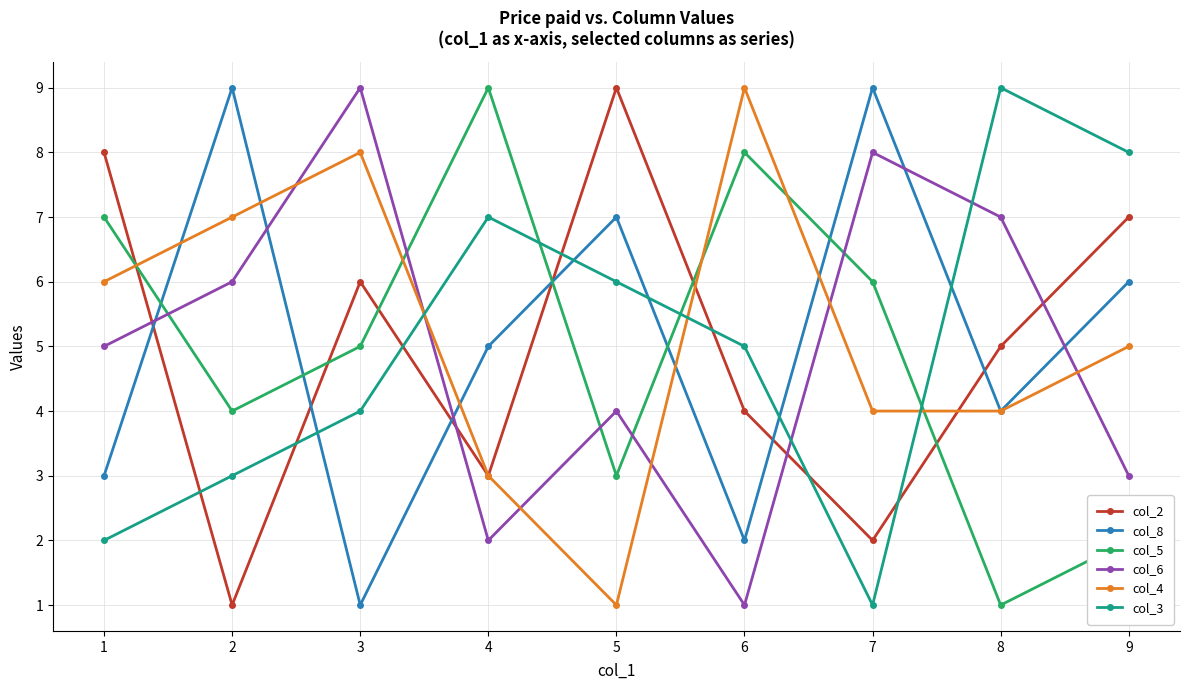

What is the difference between the maximum and minimum values in the col_3 series?

8